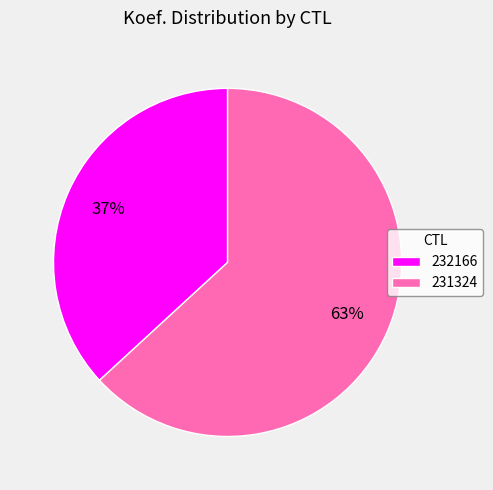

To the nearest percent, what percentage of the pie is 232166?

37%